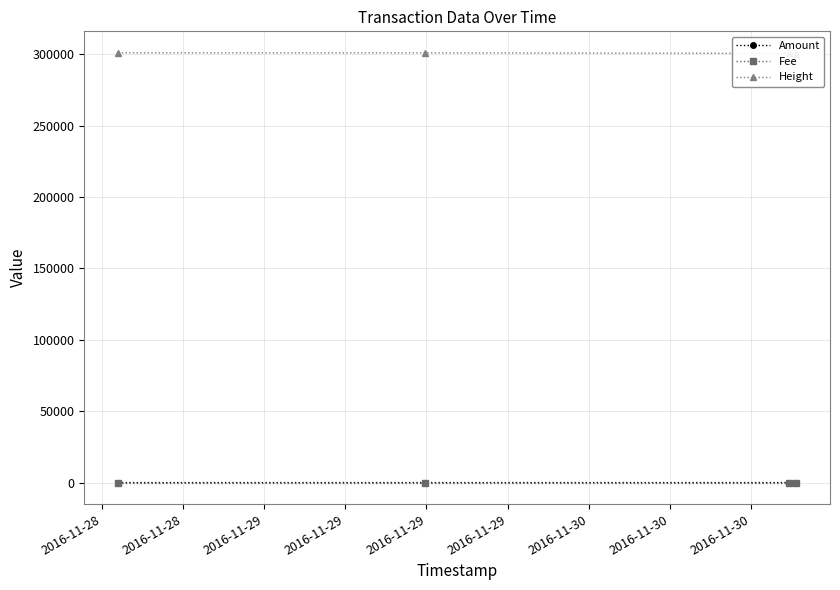

Rank the series by their maximum value, from highest to lowest.

Height, Amount, Fee